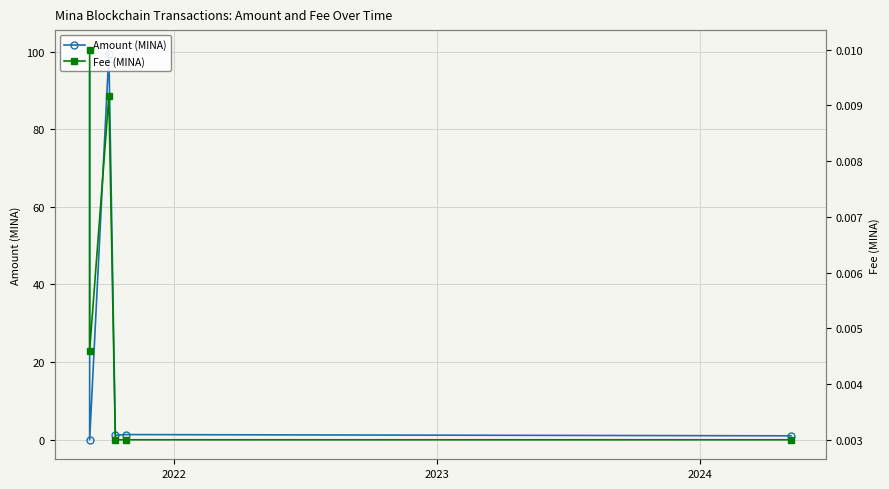

What is the greatest value displayed?

100.5